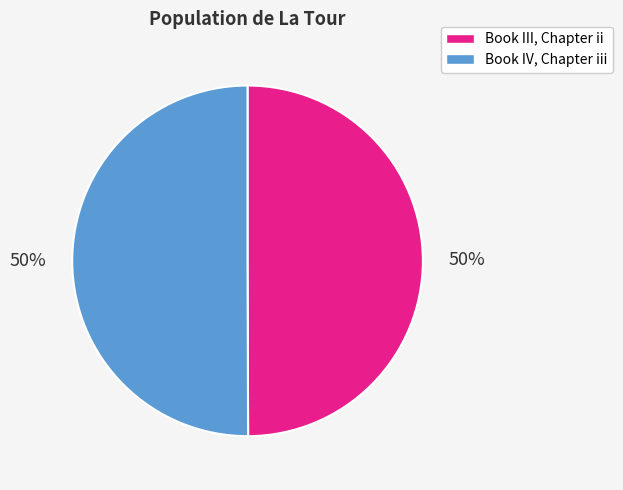

To the nearest percent, what percentage of the pie is Book IV, Chapter iii?

50%